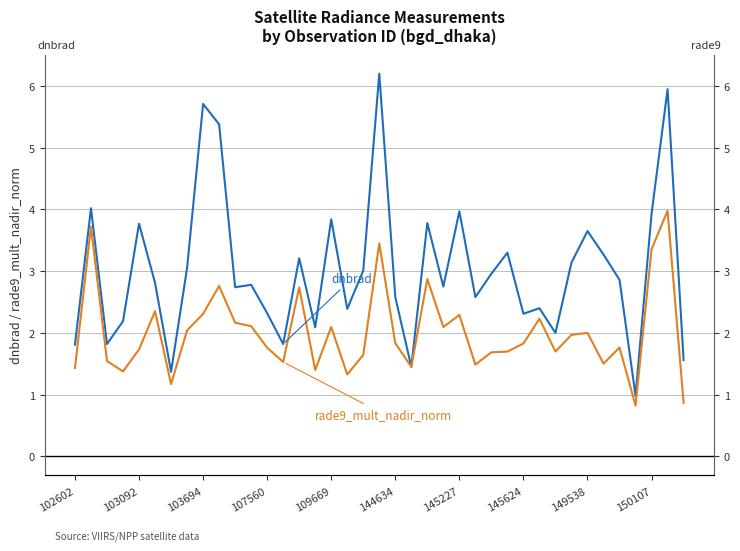

Is the value of rade9_mult_nadir_norm at 25 greater than the value of dnbrad at 23?

No